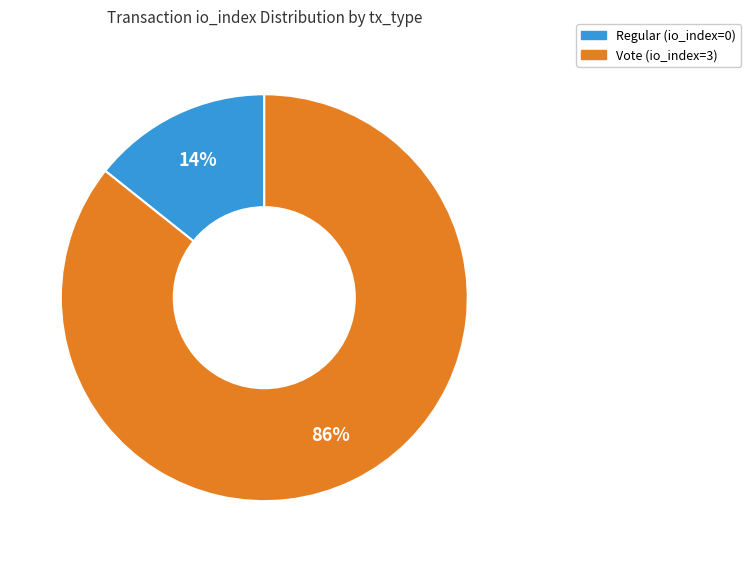

Which category has the smallest portion of the pie?

Regular